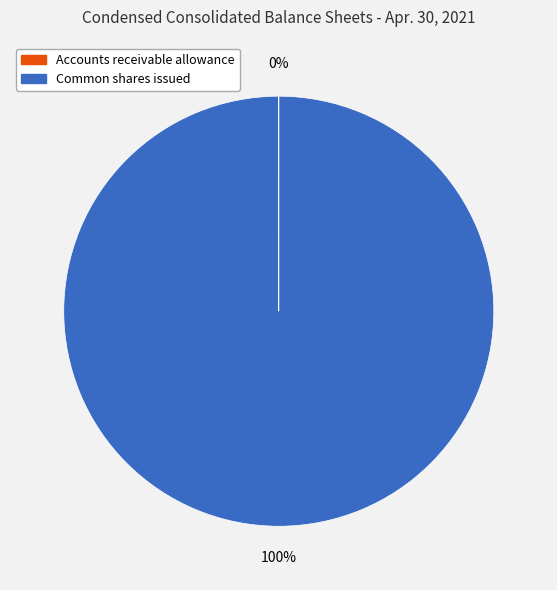

Is there a majority slice in this chart?

Yes